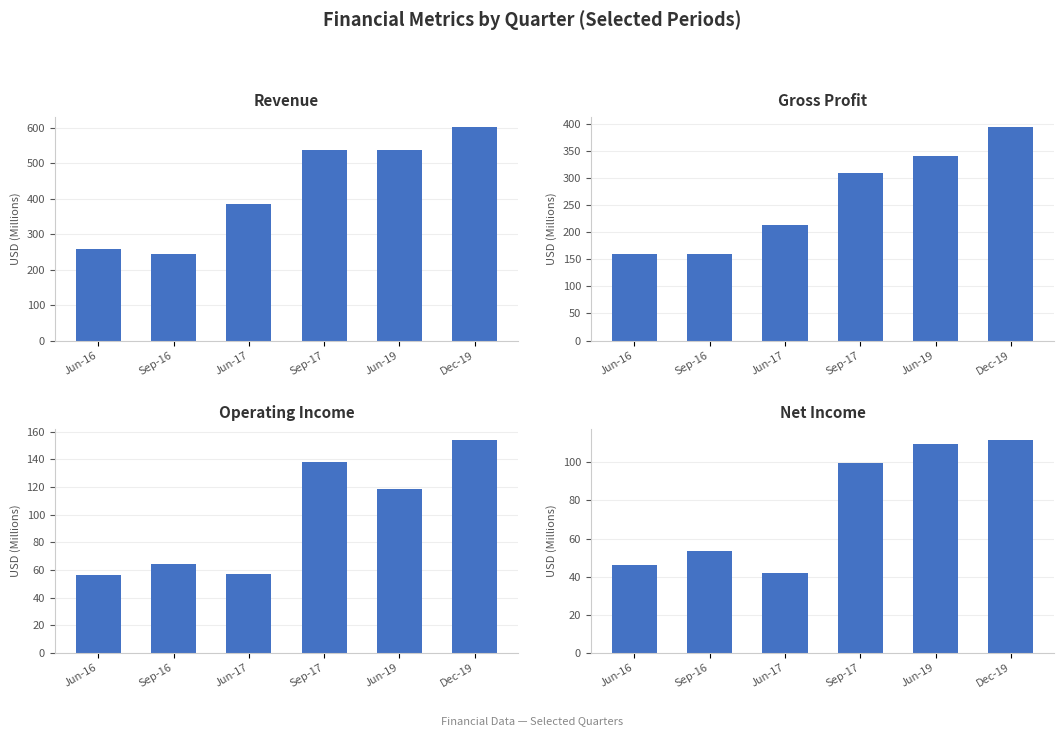

Is it true that Operating Income equals 36.9 at Dec-19?

False